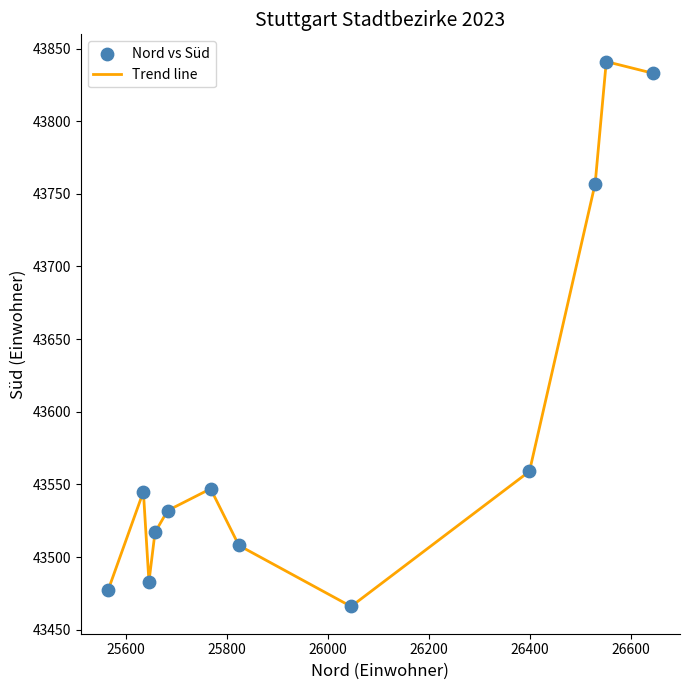

What is the difference between the maximum and minimum values?

375